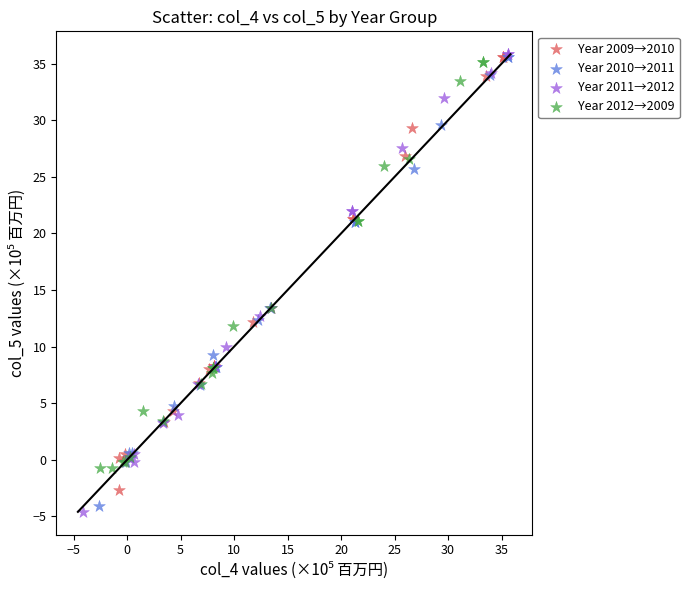

Which series has the largest Y range (max minus min)?

Year 2011→2012